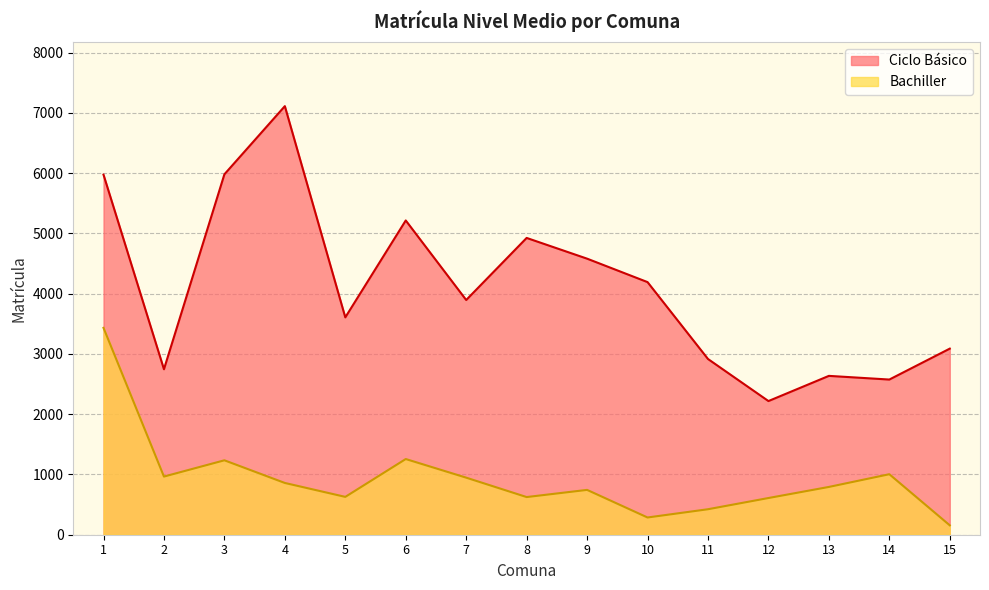

Does the chart display data point markers on the line(s)?

No